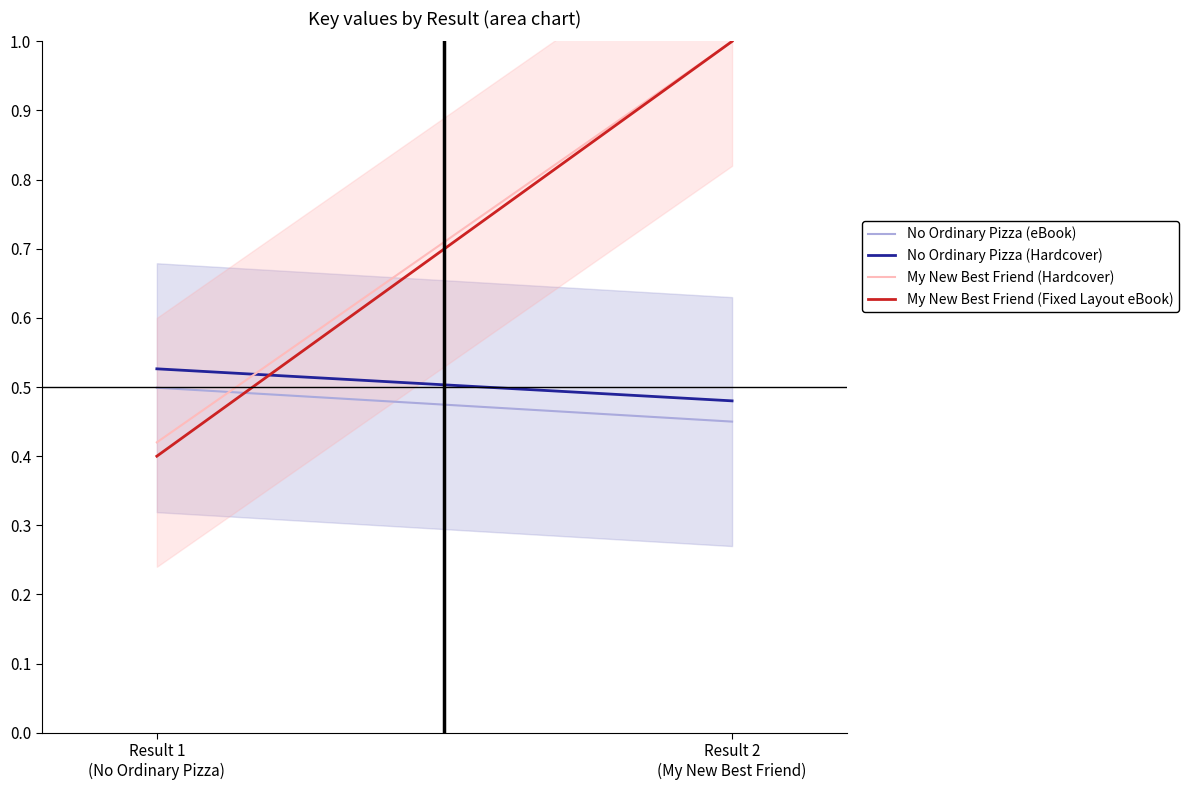

What are all the series names shown in the legend?

No Ordinary Pizza (eBook), No Ordinary Pizza (Hardcover), My New Best Friend (Hardcover), My New Best Friend (Fixed Layout eBook)